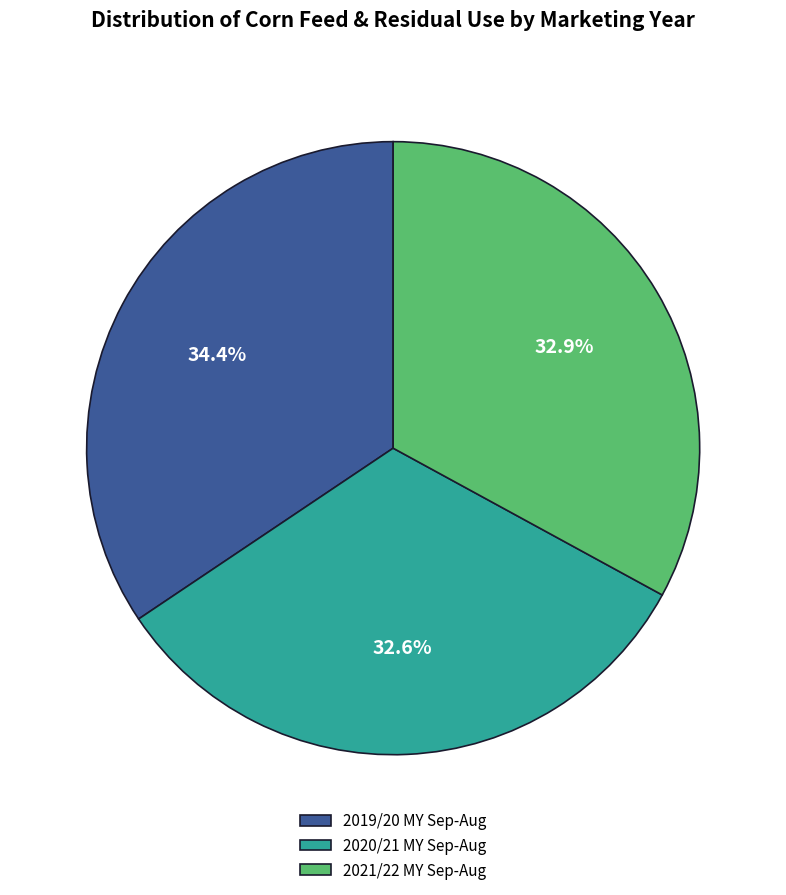

To the nearest percent, what is the average slice percentage?

33%